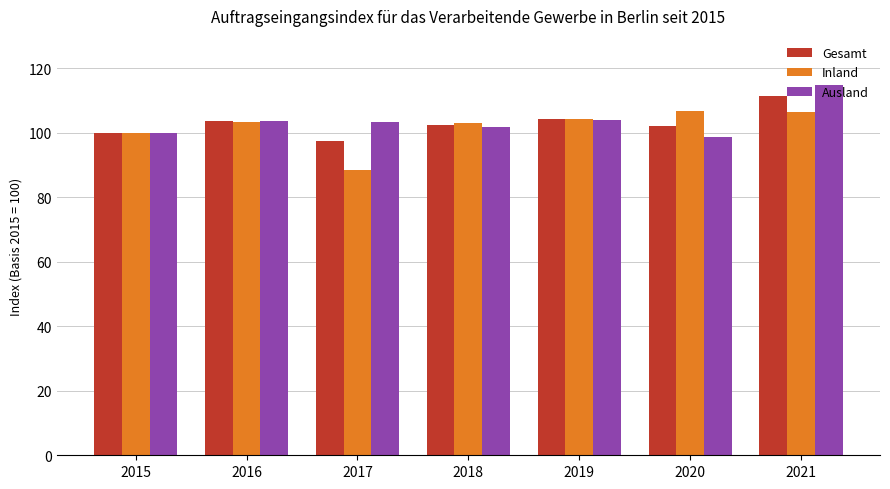

Is the value of Gesamt at 2018 greater than the value of Ausland at 2021?

No